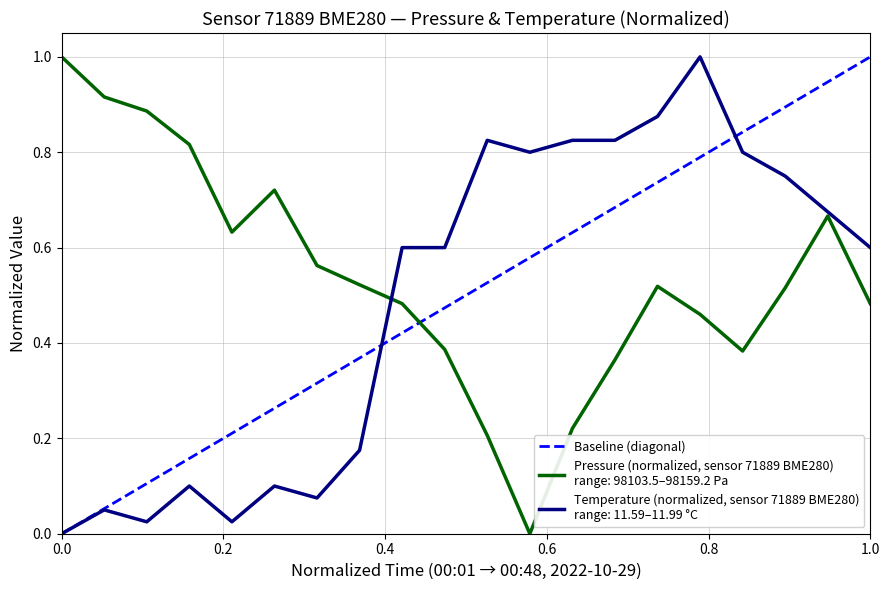

What is the difference between the maximum and minimum values?

1